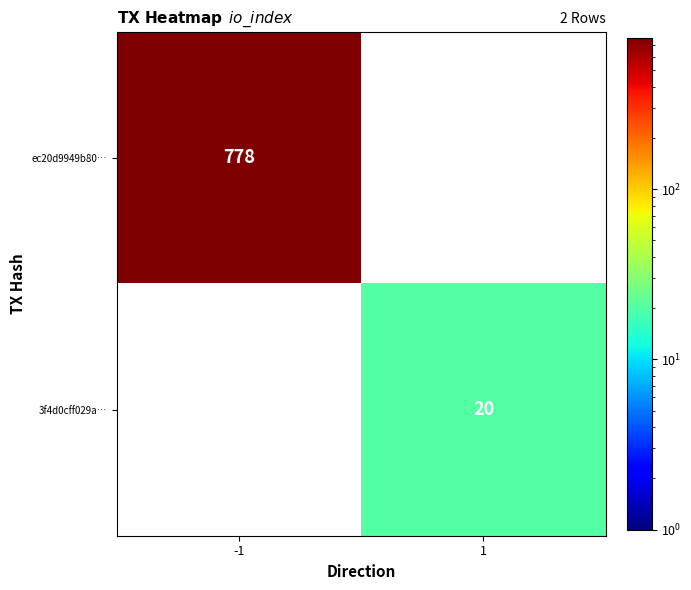

Which series has the widest spread of values?

ec20d9949b80…